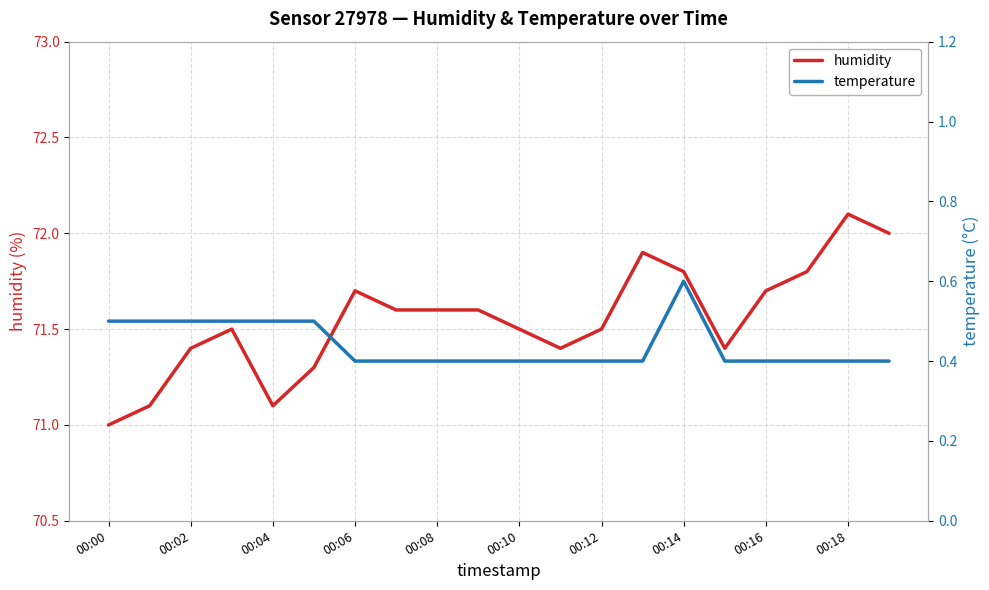

Read the humidity value at 00:14.

71.8